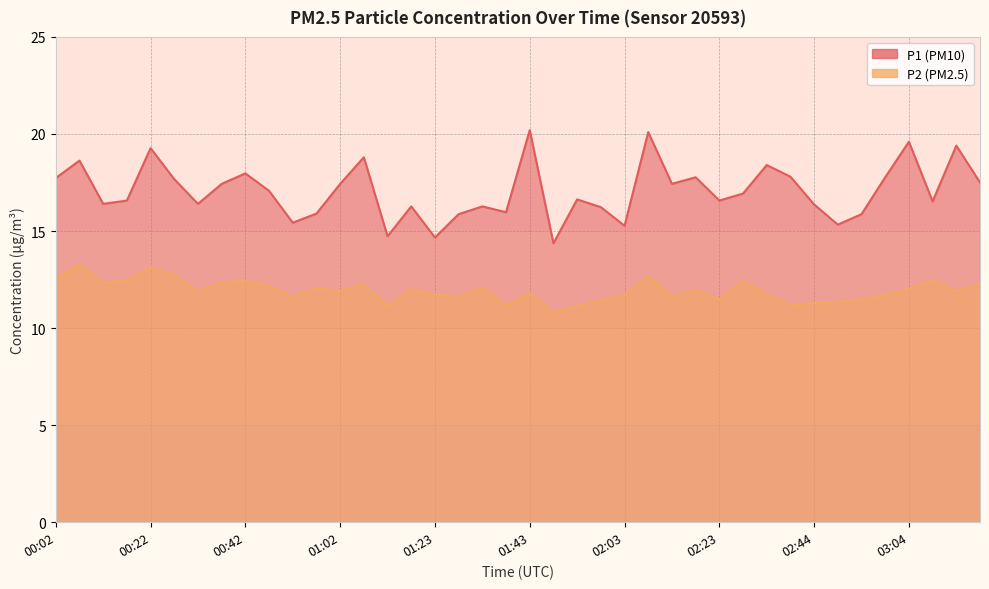

Reading right to left, list all the values displayed in this chart.

P1: 17.5	19.4	16.5	19.6	17.8	15.9	15.3	16.4	17.8	18.4	16.9	16.6	17.8	17.4	20.1	15.3	16.2	16.6	14.4	20.2	16.0	16.3	15.9	14.7	16.3	14.7	18.8	17.4	15.9	15.4	17.1	18.0	17.4	16.4	17.7	19.3	16.6	16.4	18.6	17.7
P2: 12.3	11.9	12.4	12.0	11.7	11.5	11.3	11.3	11.2	11.7	12.4	11.5	12.0	11.6	12.7	11.7	11.4	11.1	10.8	11.8	11.2	12.1	11.6	11.7	12.0	11.1	12.3	11.9	12.1	11.6	12.2	12.4	12.4	11.9	12.7	13.1	12.5	12.3	13.3	12.6